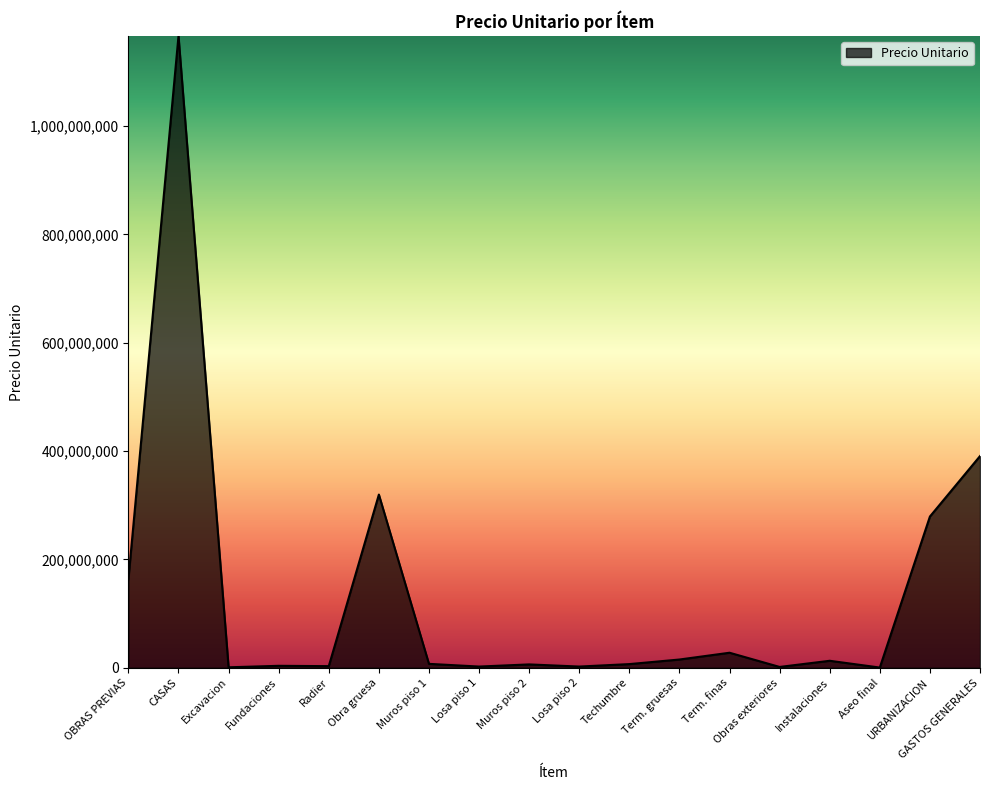

Read the value at Muros piso 1, to the nearest 10.

7218600